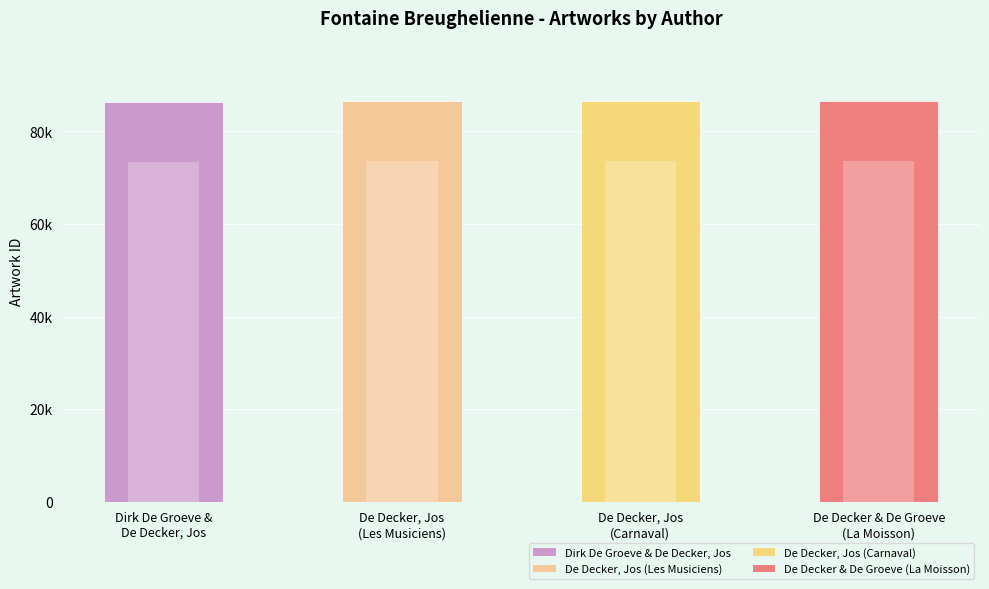

What is the difference between the maximum and second lowest values?

42